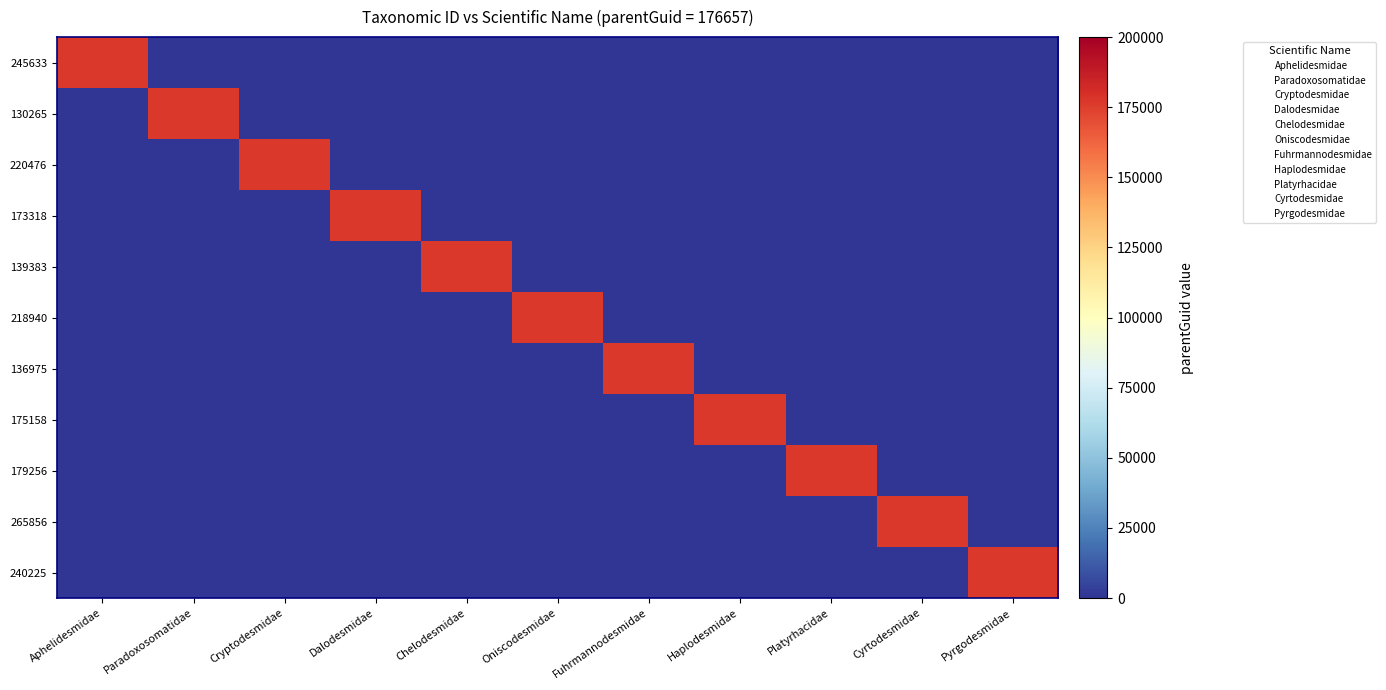

At how many categories does at least one series exceed 98179?

11